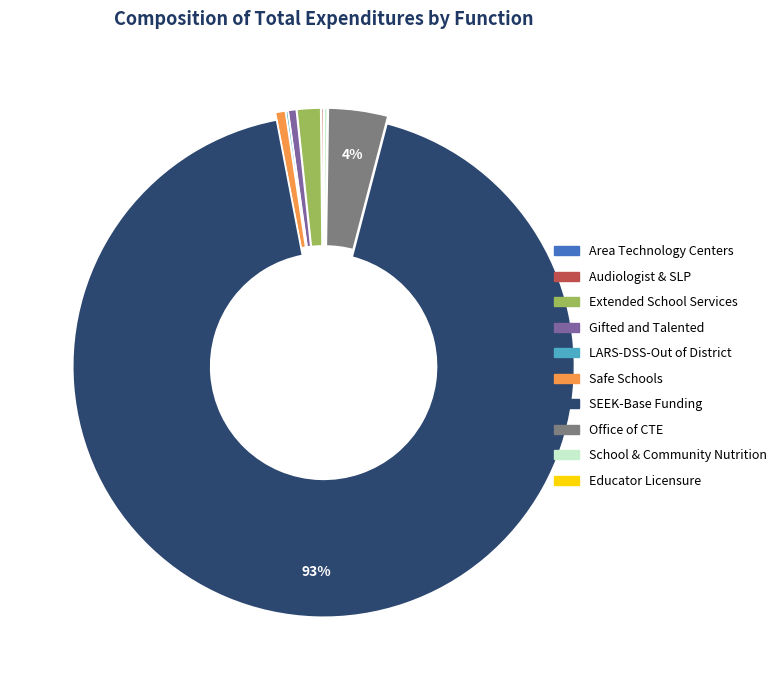

To the nearest percent, what is the average slice percentage?

10%